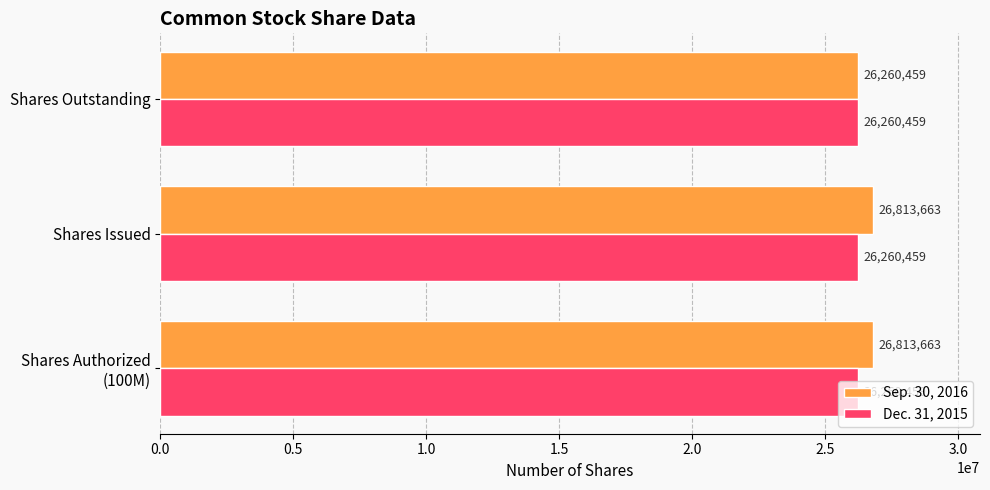

Is it true that Sep. 30, 2016 equals 41806388 at Shares Issued?

False